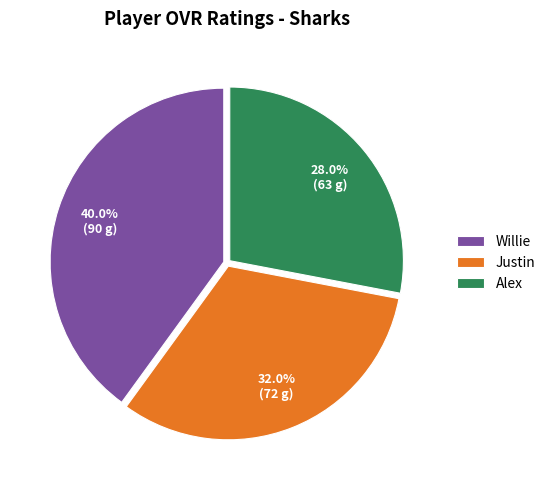

Is it true that Willie is 27% of the pie?

False